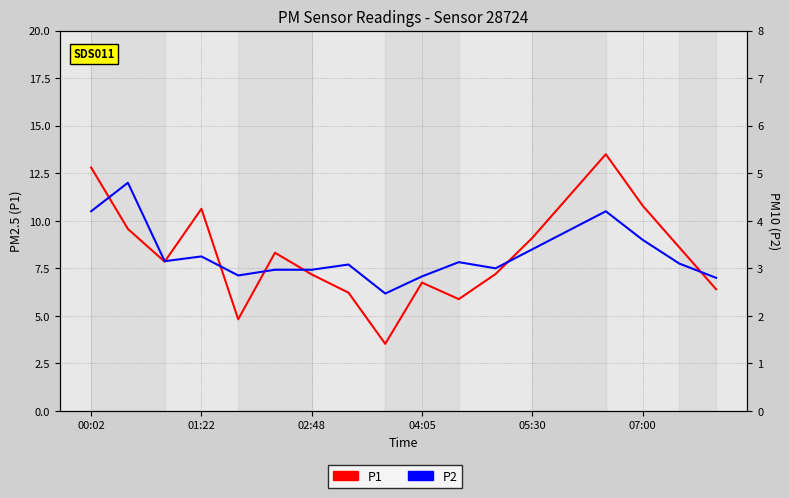

True or false: P2 and P1 intersect in this chart.

False